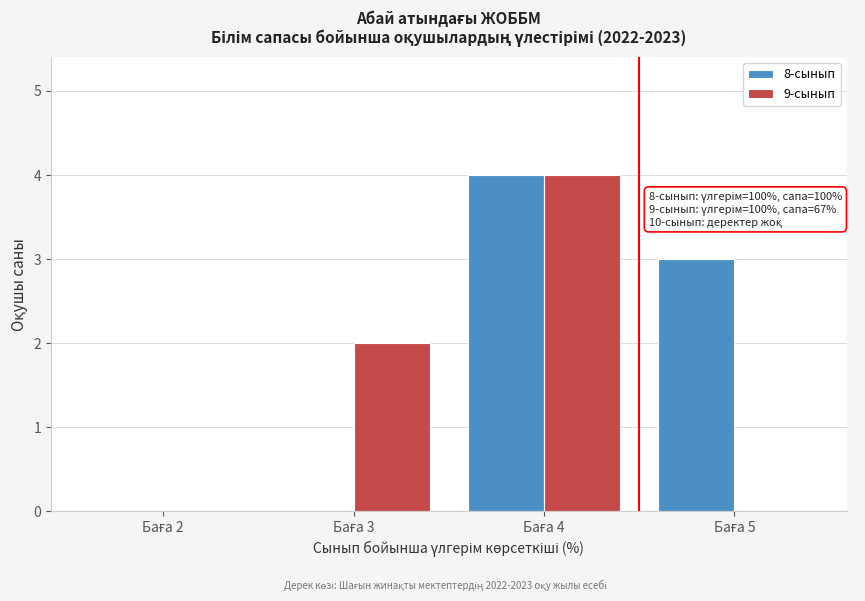

What is the sum of all 8-сынып values?

7